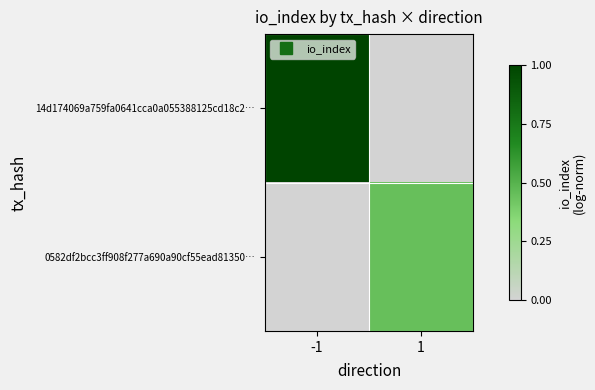

How many series are shown in this chart?

2